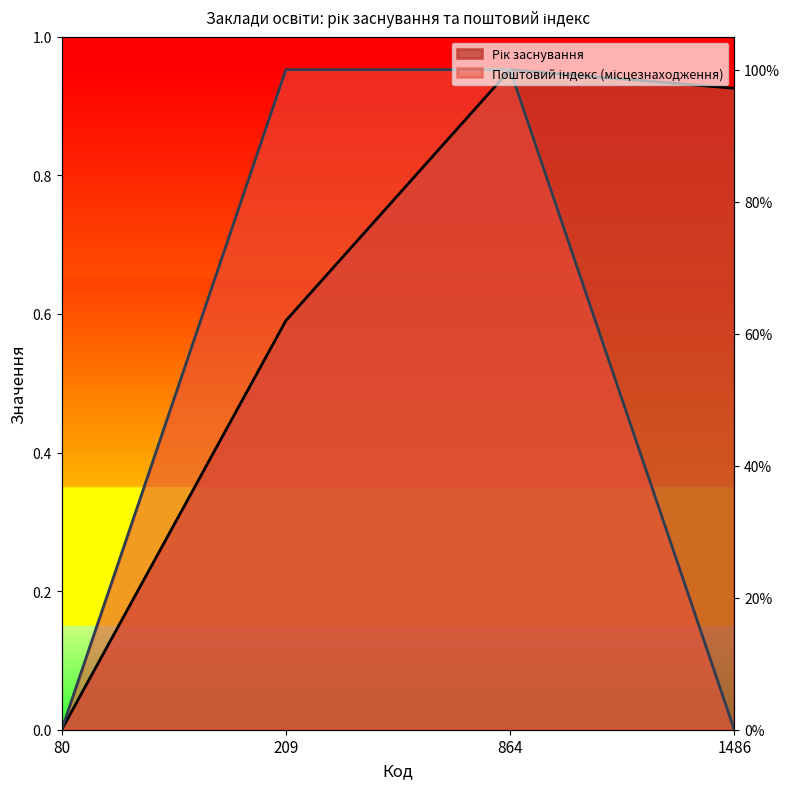

What is the difference between the maximum and second lowest values in the Рік заснування series?

0.4